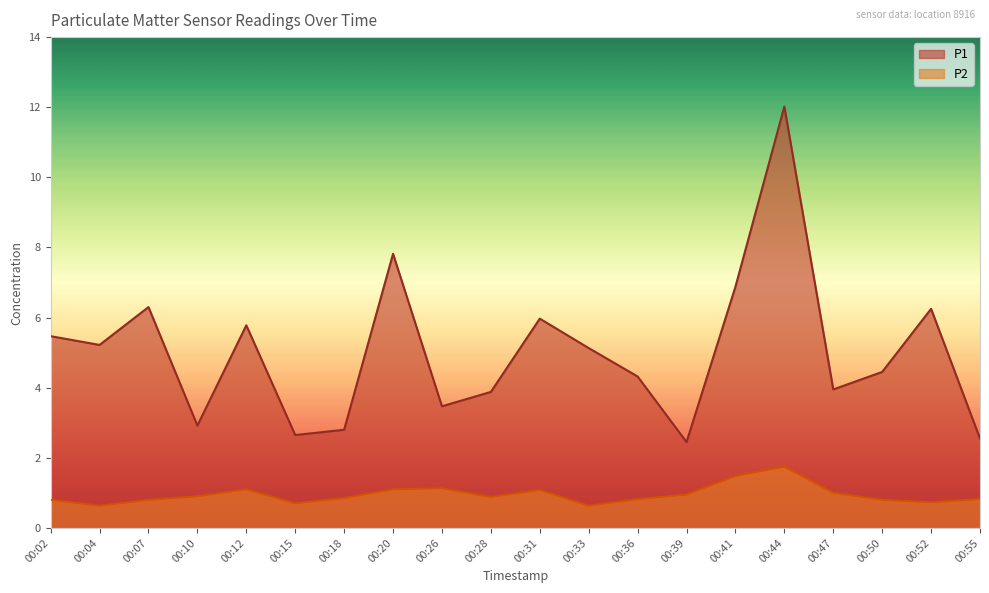

What is the sum of all P1 values?

100.3